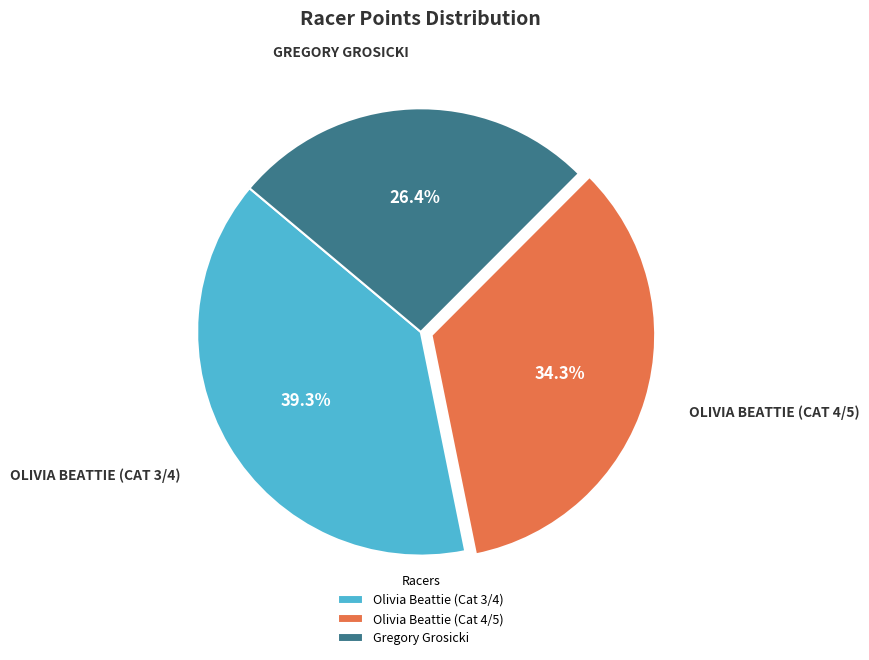

Between Gregory Grosicki and Olivia Beattie (Cat 4/5), which is larger?

Olivia Beattie (Cat 4/5)